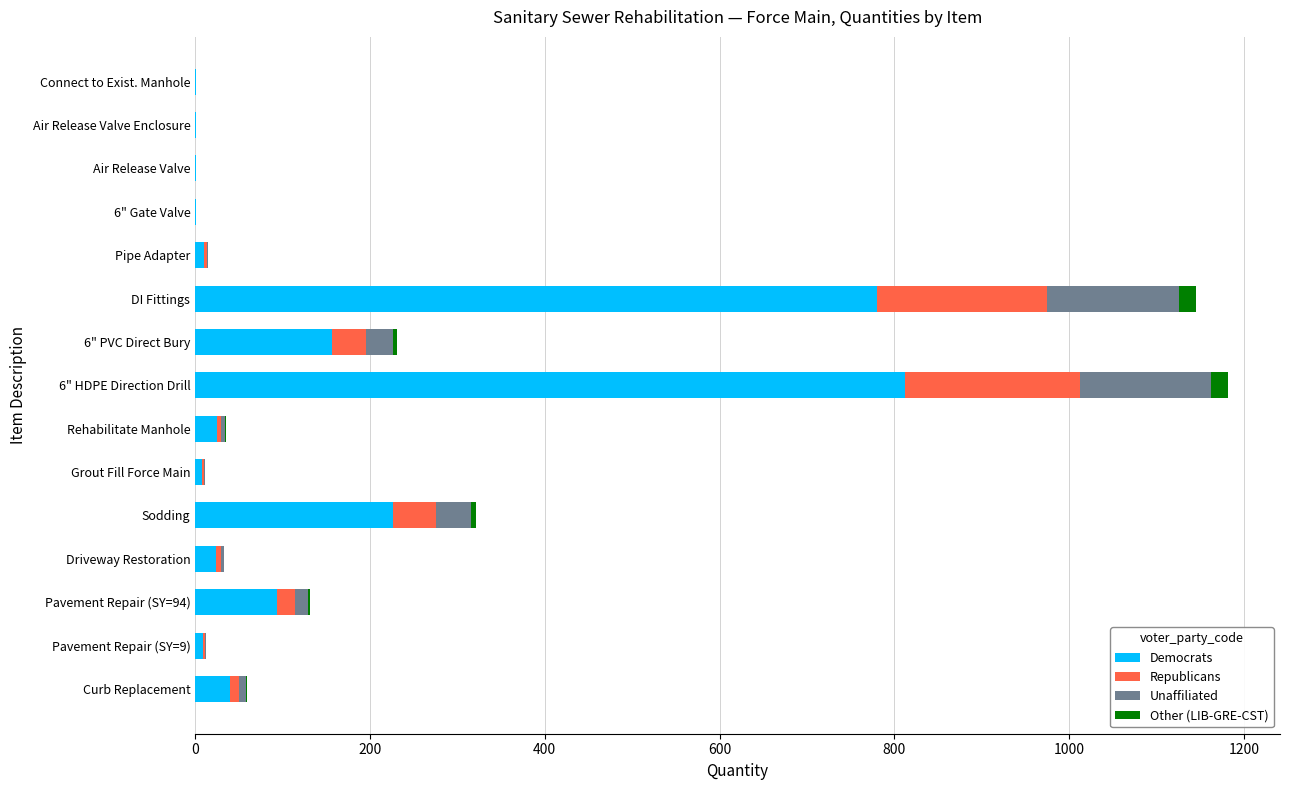

How many categories are shown in the chart?

15